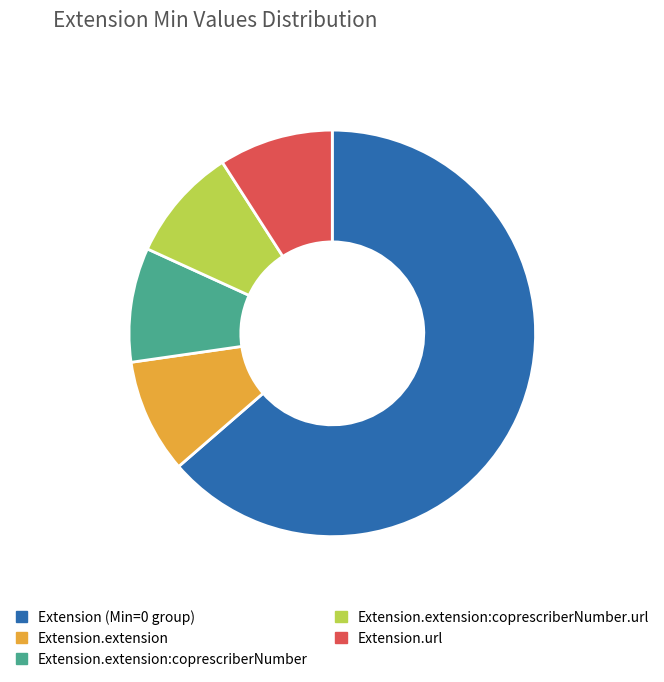

How many segments does this pie chart have?

5